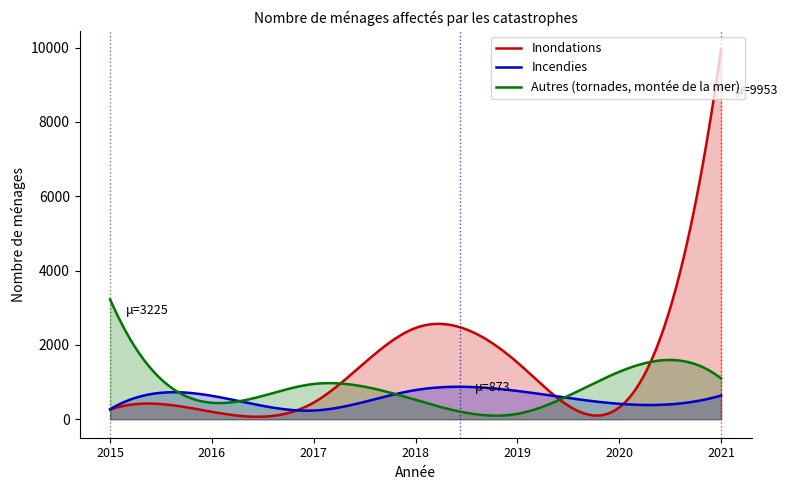

Read the Autres (tornades, montée de la mer) value at 2015, to the nearest 50.

3200